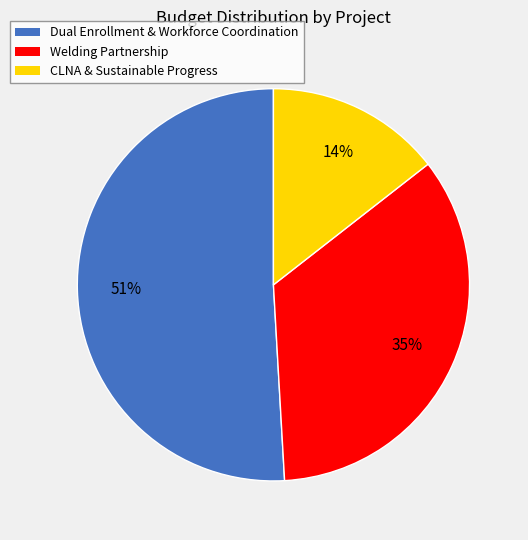

Is the sum of Welding Partnership and Dual Enrollment & Workforce Coordination greater than half?

Yes